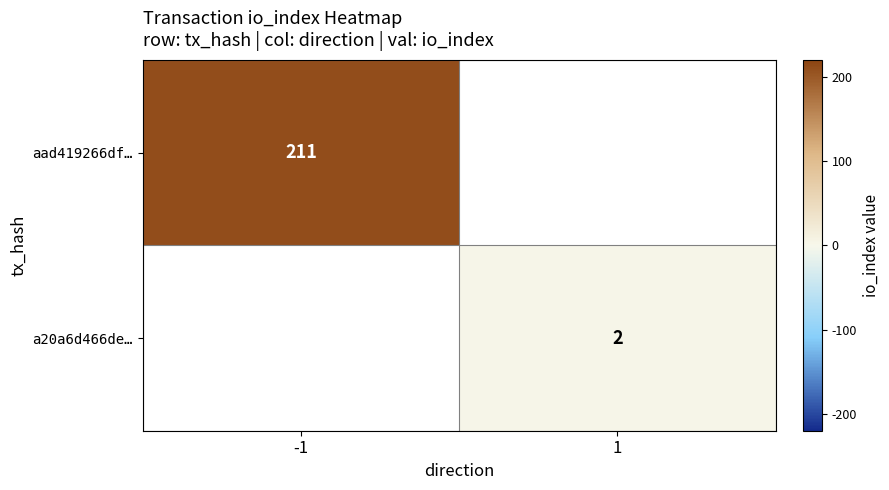

The value of aad419266df… at -1 is 132. True or false?

False